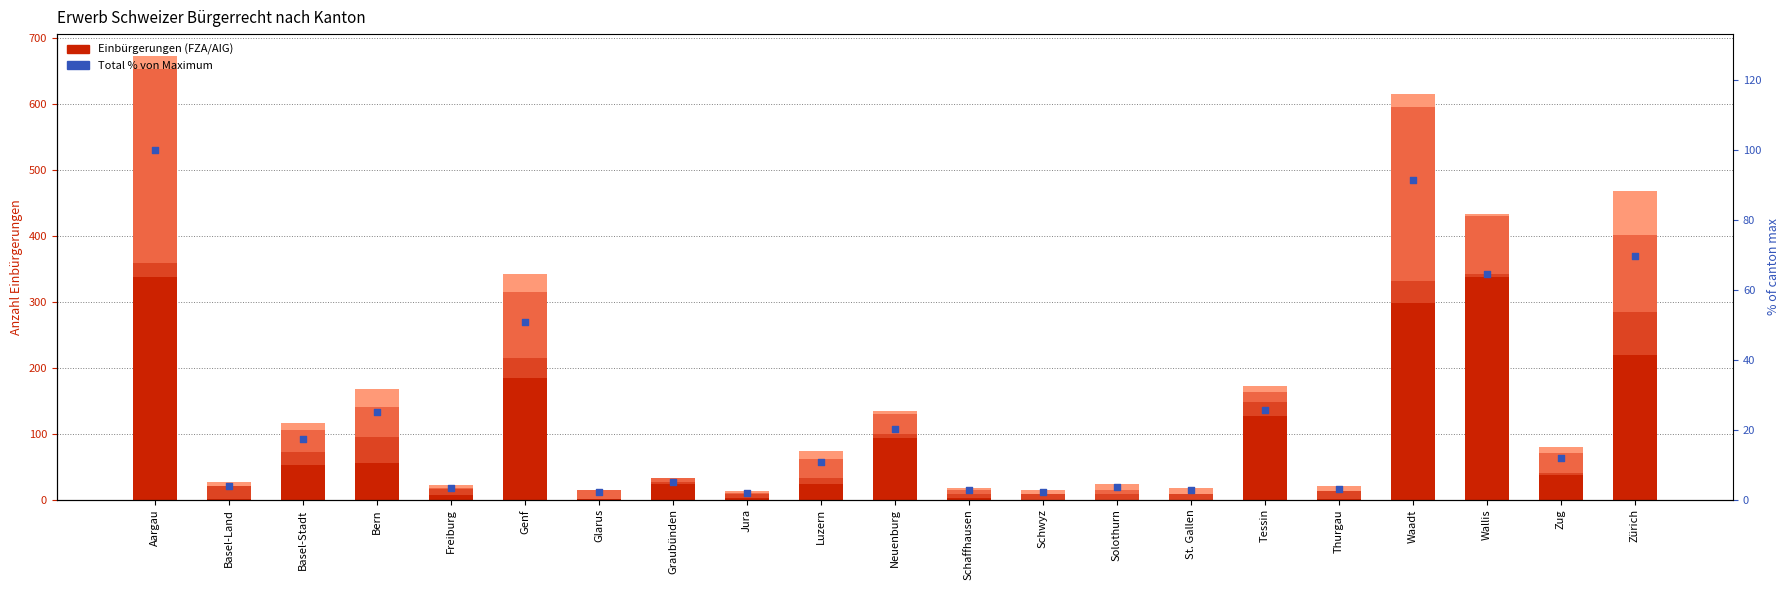

At which category is the sum across all series the highest?

Aargau